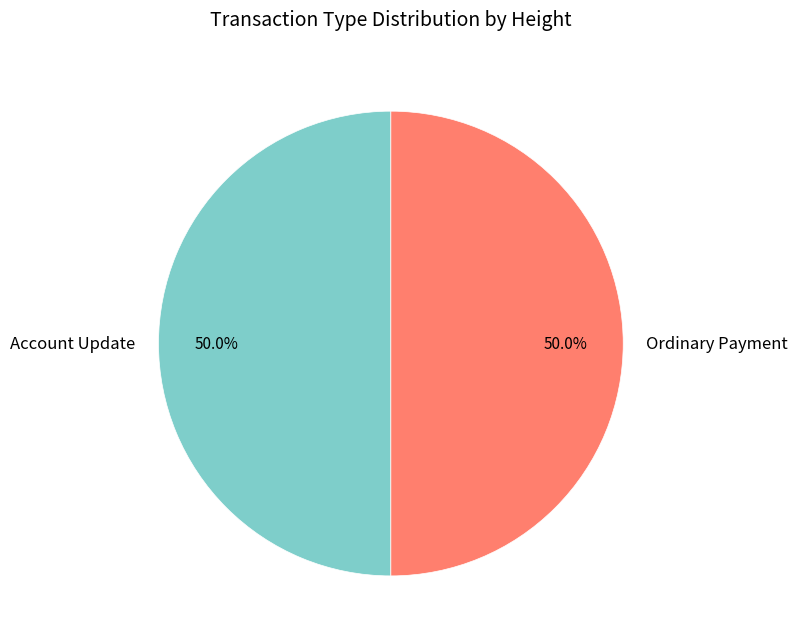

What is the ratio of the value at Ordinary Payment to the value at Account Update?

1.0